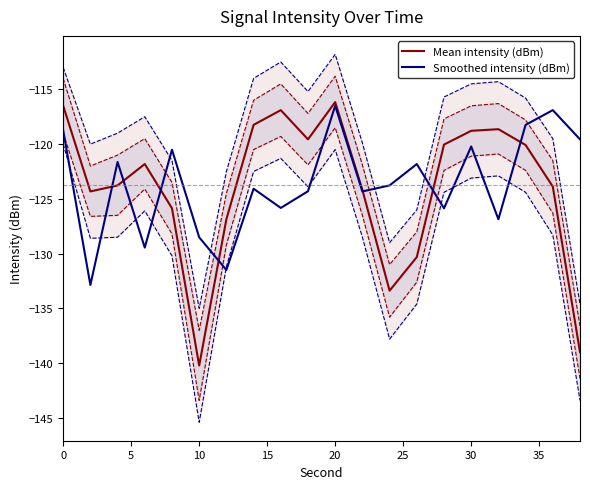

True or false: Mean intensity (dBm) and Smoothed intensity (dBm) intersect in this chart.

True